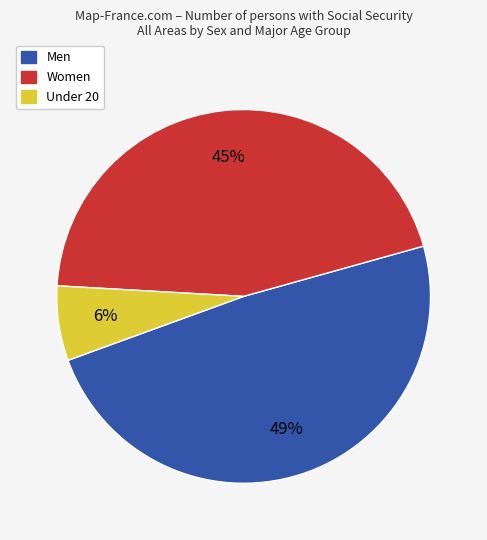

What percentage is the Women slice, to the nearest percent?

45%